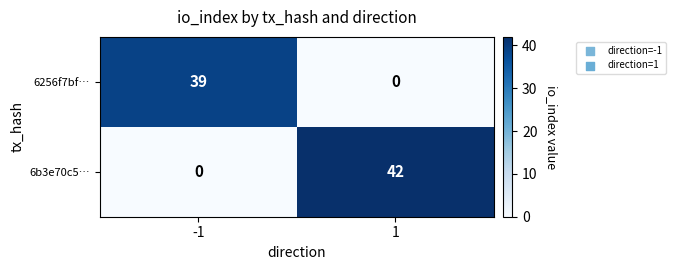

How many data points does each series have?

2